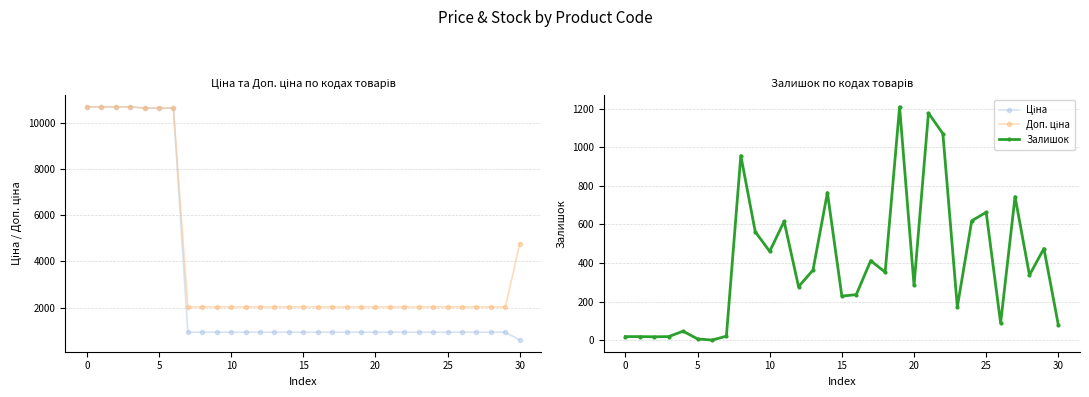

How many data points in Залишок are above 337?

15